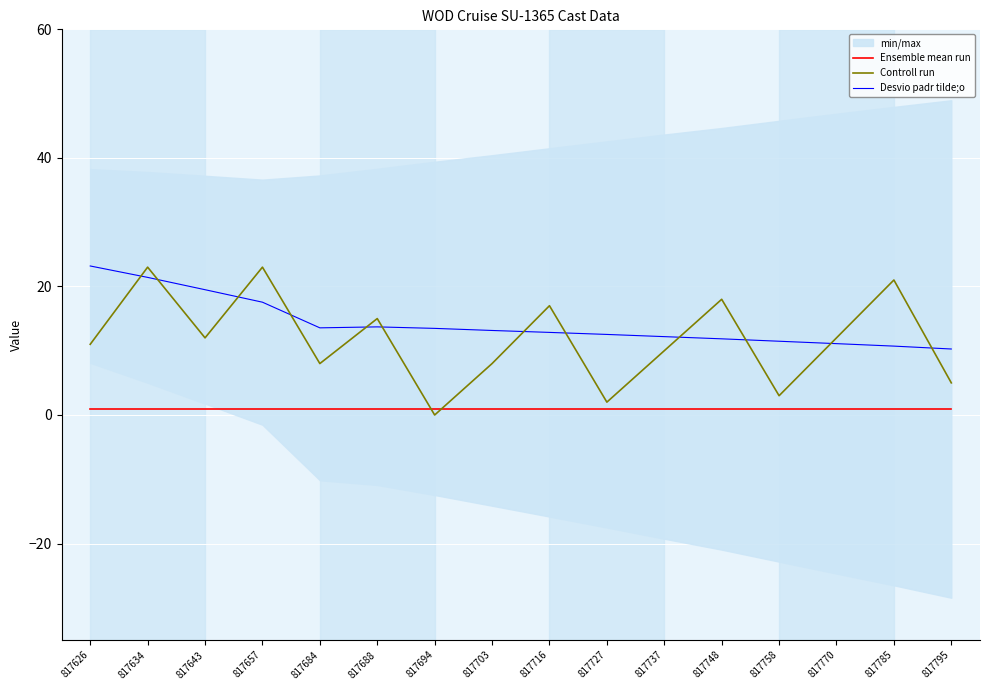

The value of Controll run at 817657 is 23.0. True or false?

True